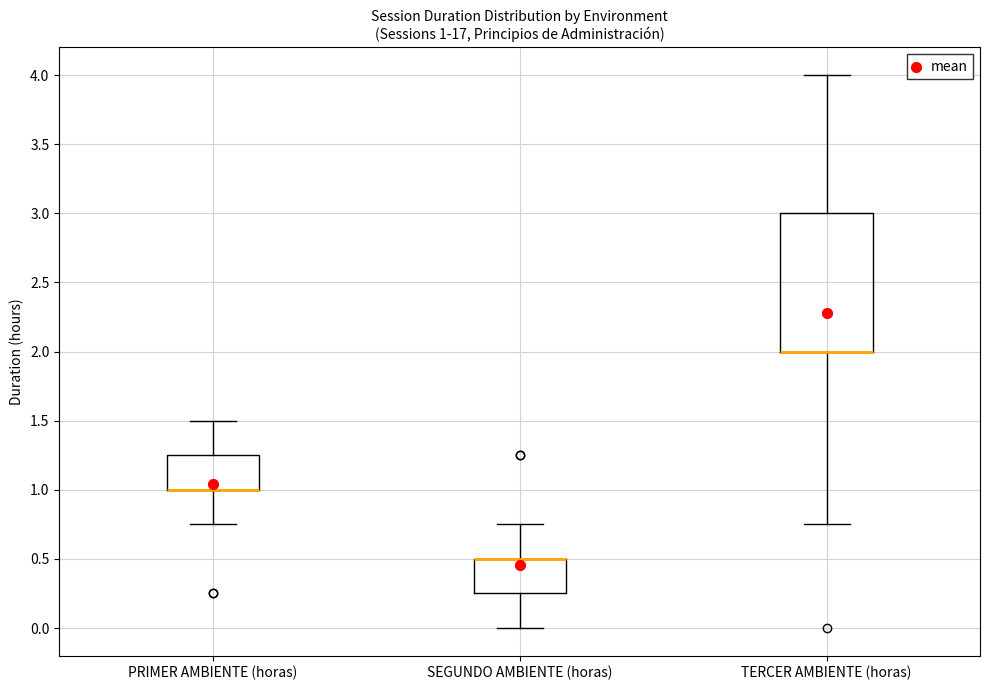

Comparing the boxes themselves (not the whiskers), which one is the tallest?

TERCER AMBIENTE (horas)